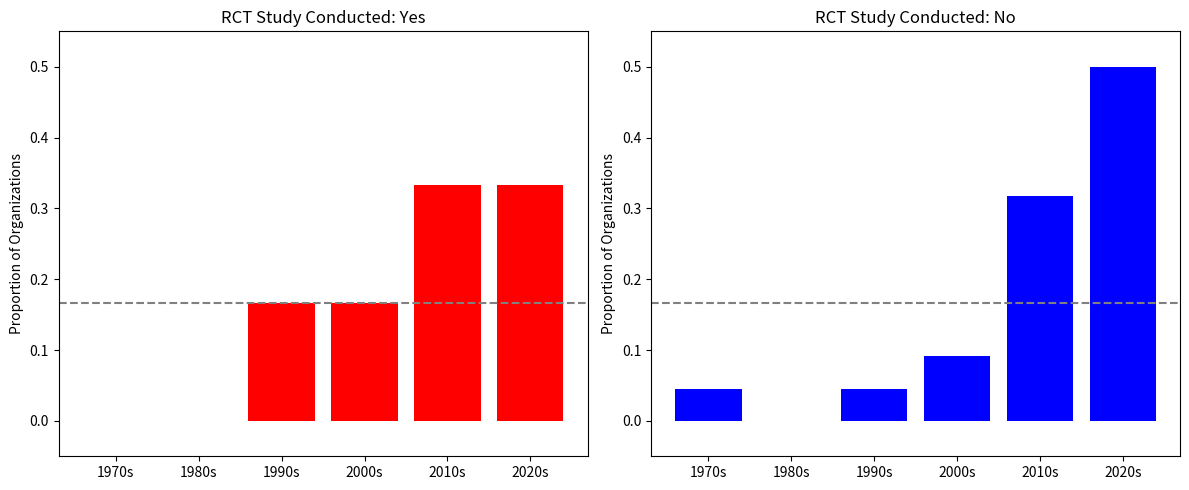

Which has a higher value, 1970s or 2020s?

2020s